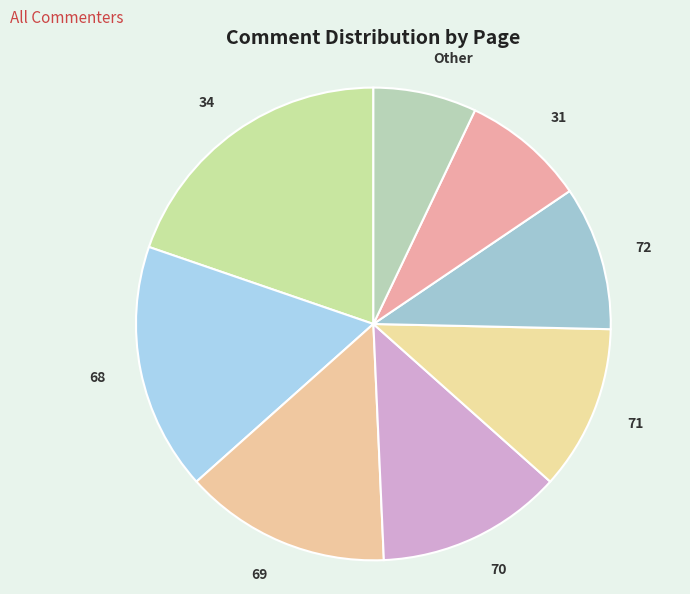

Between Other and 31, which is larger?

31